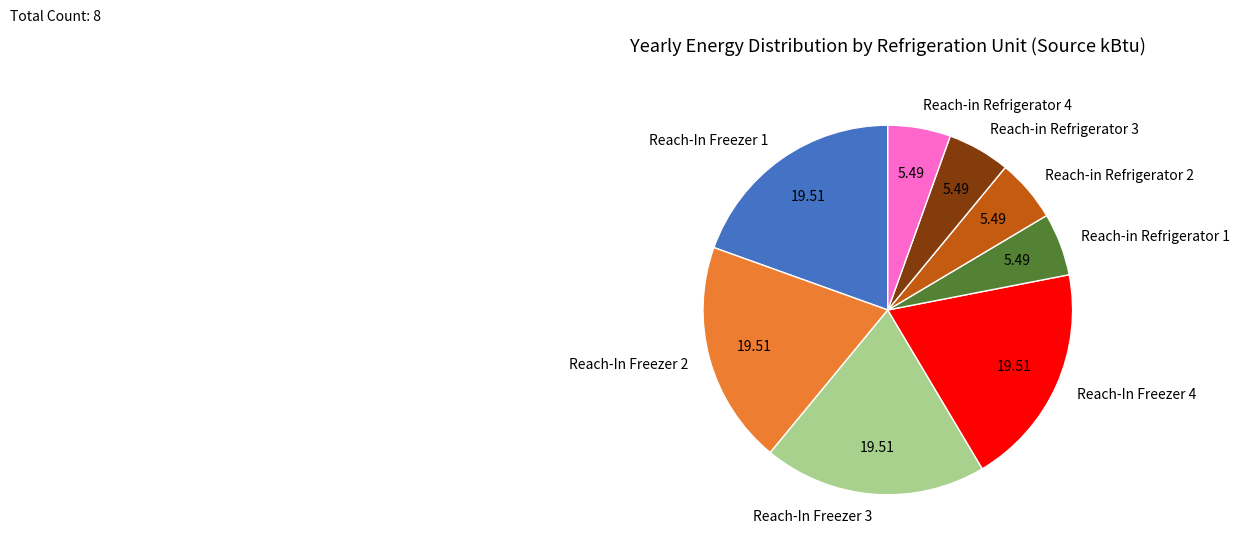

How many segments does this pie chart have?

8